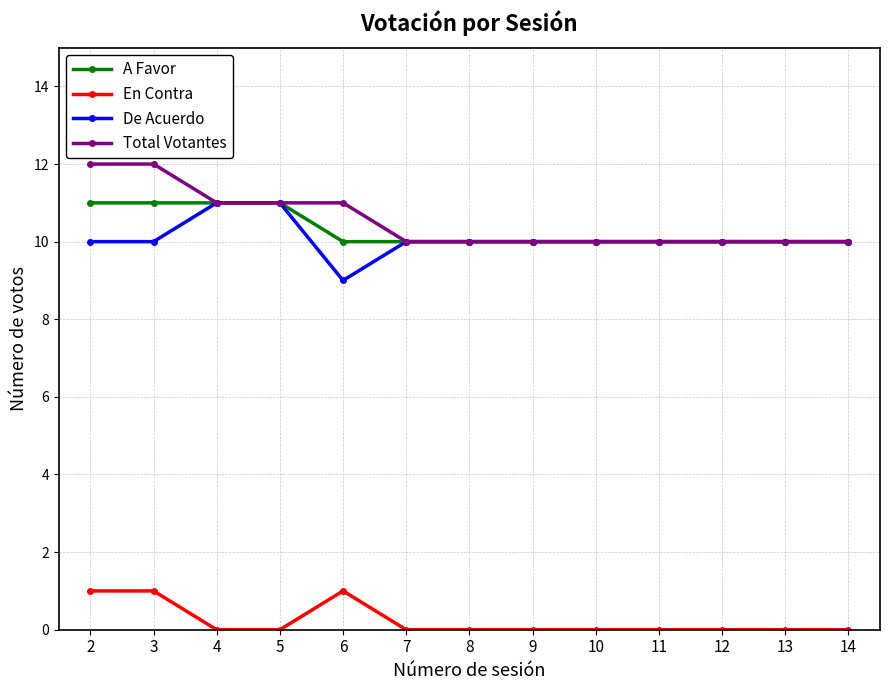

True or false: De Acuerdo and En Contra cross at least once.

False